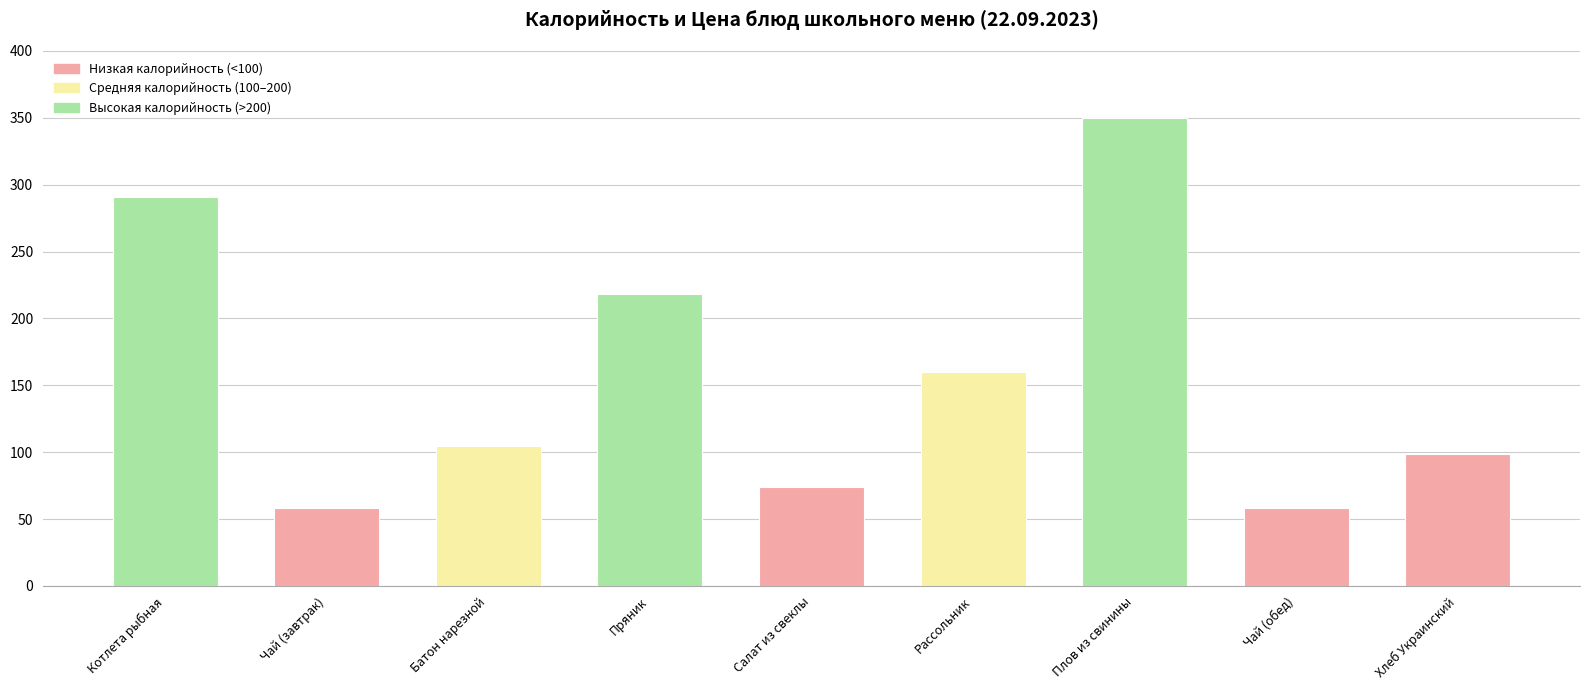

Reading left to right, what are all the values shown in this chart?

291	58	105	218	74	160	350	58	99